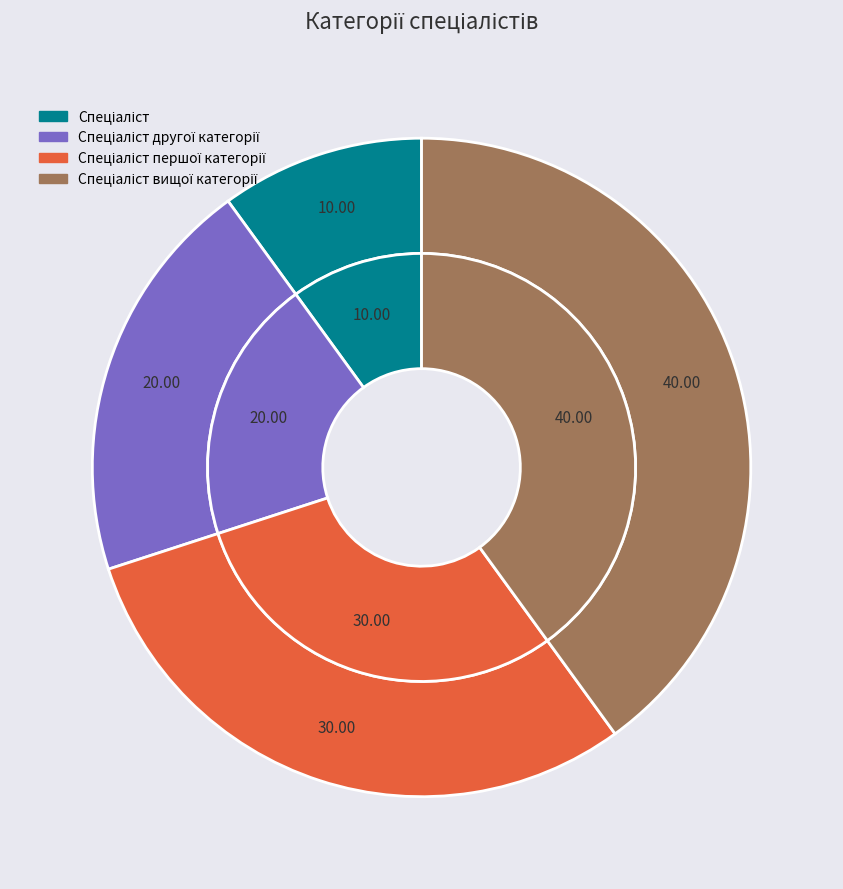

Is the sum of Спеціаліст першої категорії and Спеціаліст другої категорії greater than half?

No